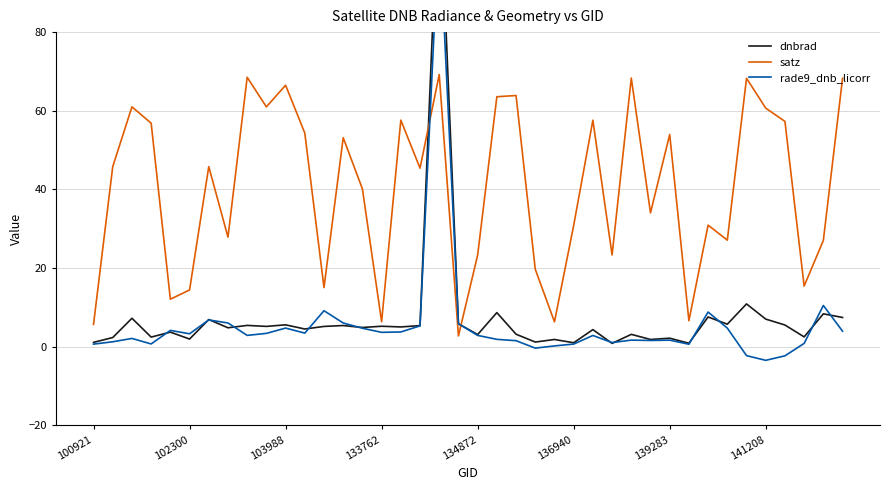

Is the value of dnbrad at 17 greater than the value of rade9_dnb_licorr at 36?

Yes